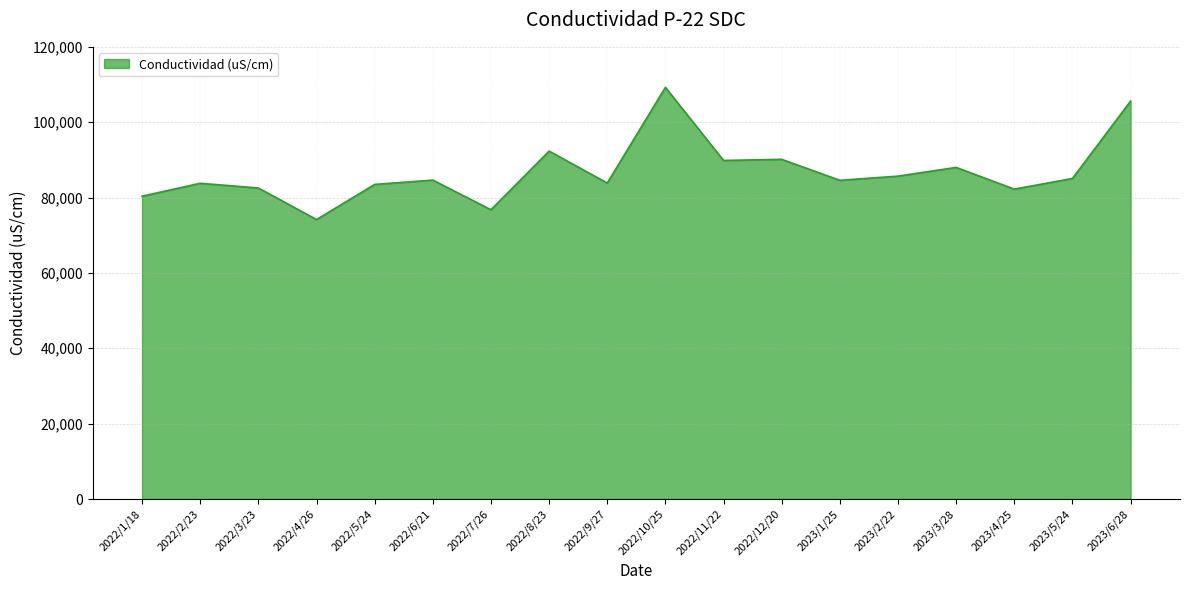

What is the maximum value shown in the chart?

109250